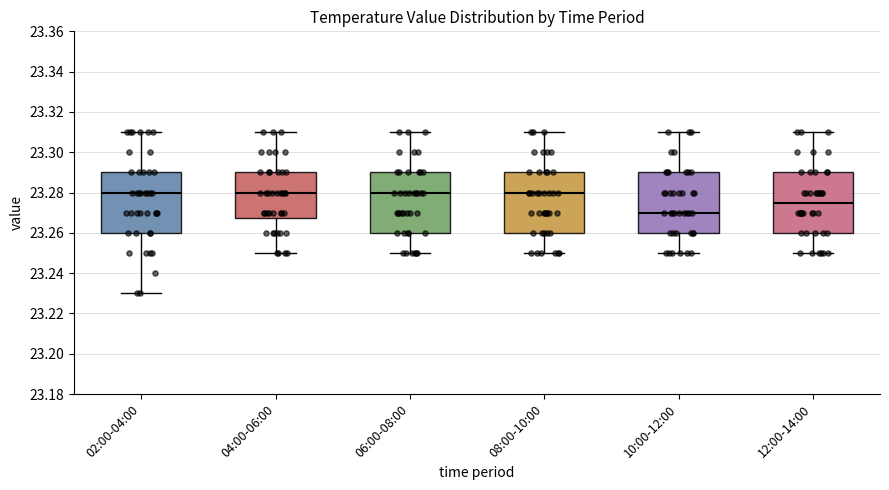

Where is the upper edge of the box for 12:00-14:00 on the y-axis? The values are not printed on the chart, so give them approximately, as read against the axis.

23.290